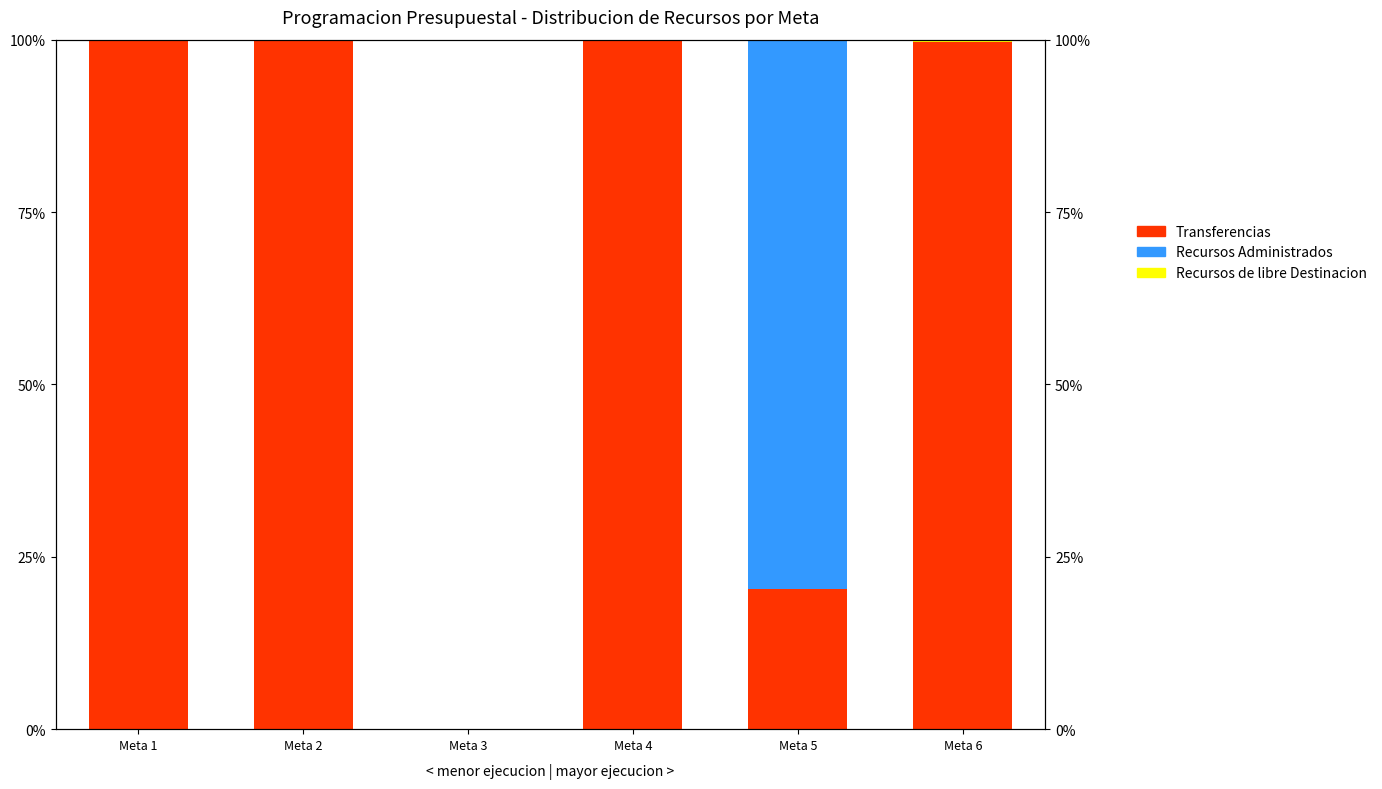

How many bars are there in each group?

3